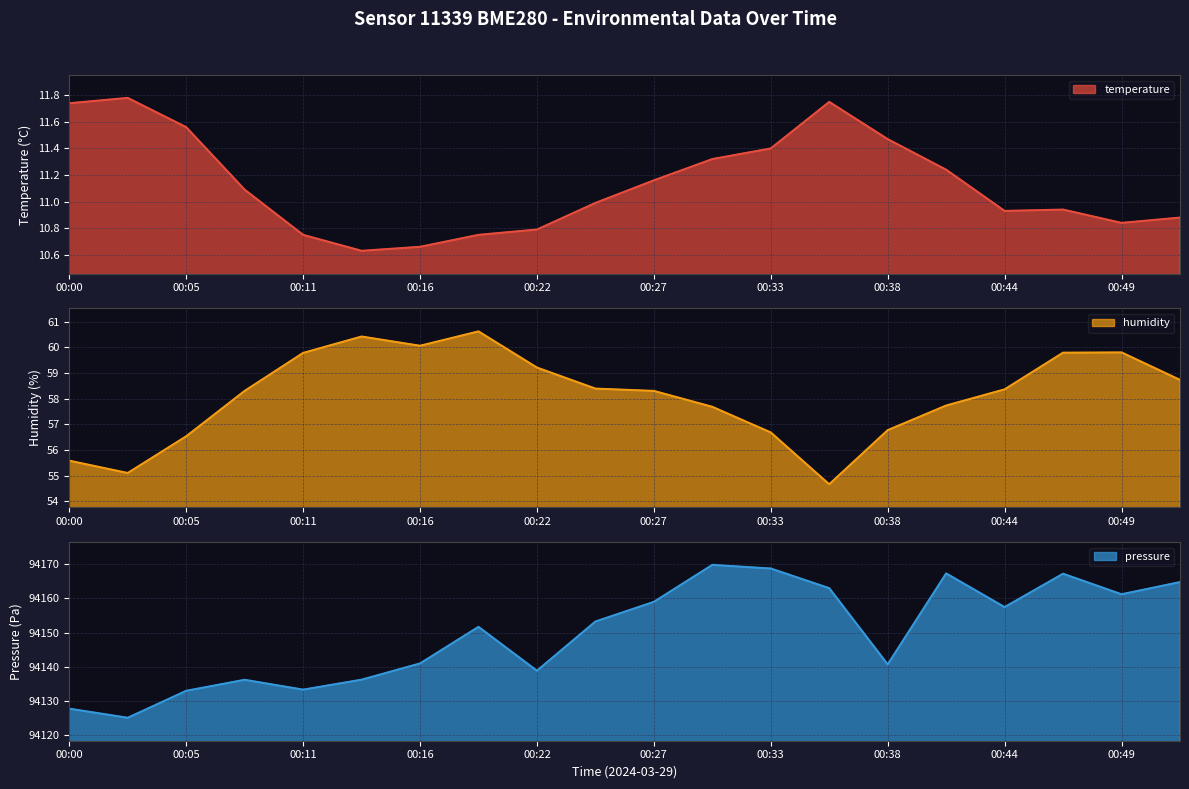

True or false: pressure and temperature cross at least once.

False